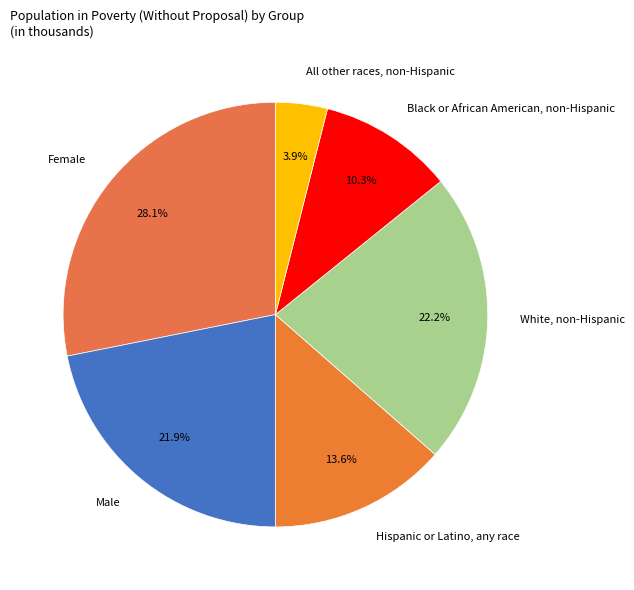

To the nearest percent, what is the combined percentage of Female and All other races, non-Hispanic?

32%